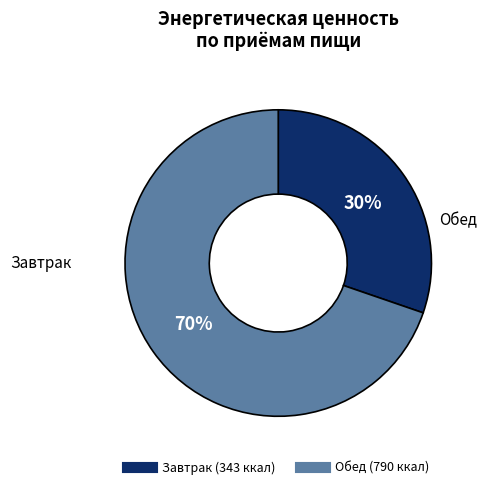

Is there a majority slice in this chart?

Yes